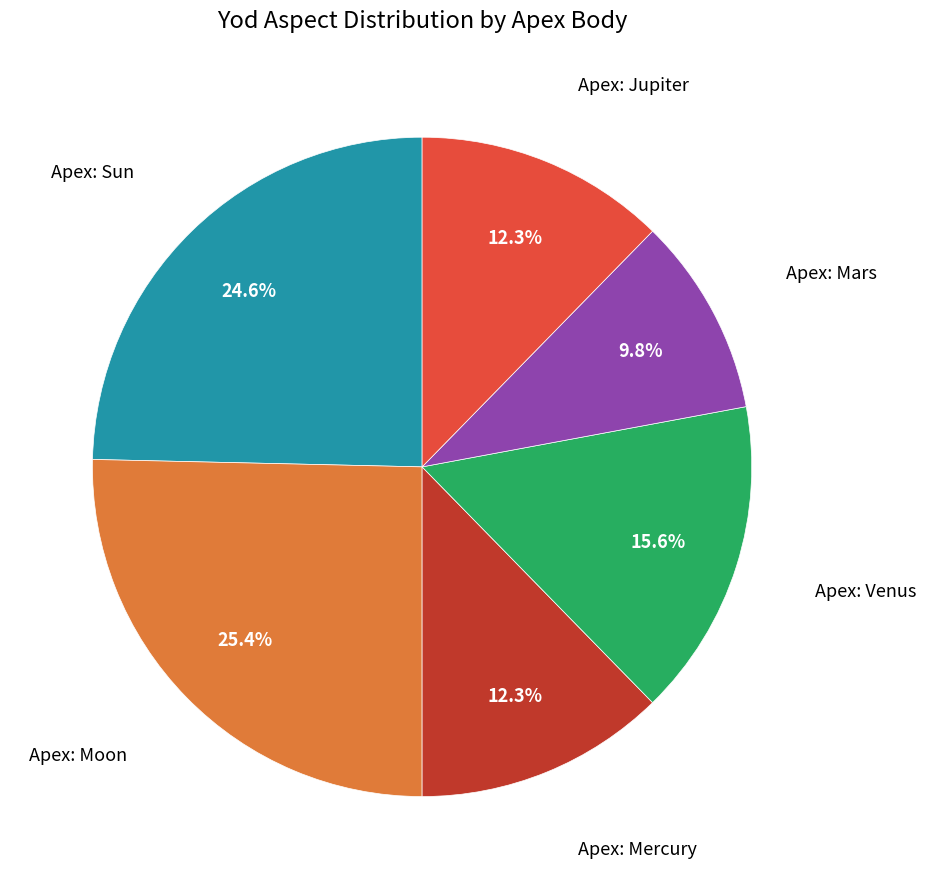

Does any single category account for the majority?

No